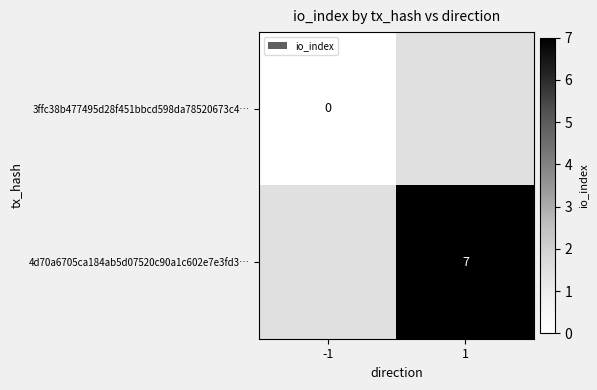

Is the value of 4d70a6705ca184ab5d07520c90a1c602e7e3fd3… at 1 greater than the value of 3ffc38b477495d28f451bbcd598da78520673c4… at -1?

Yes